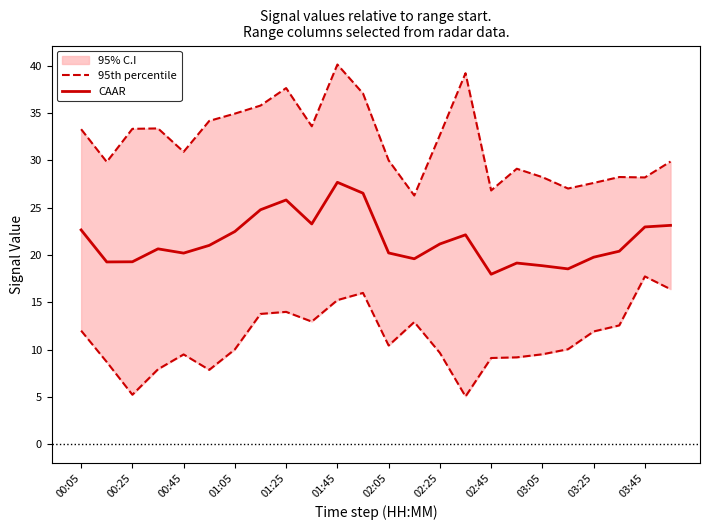

Which category has the highest value in the CAAR series?

01:45